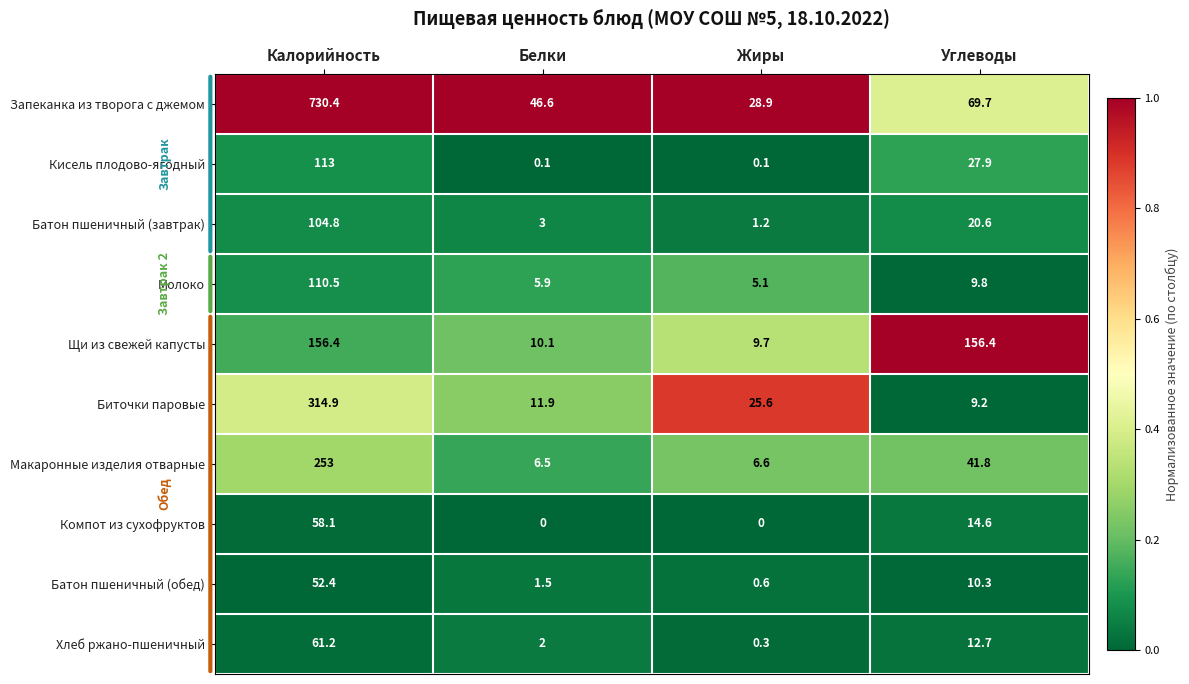

What is the total value across all series at Белки?

87.6